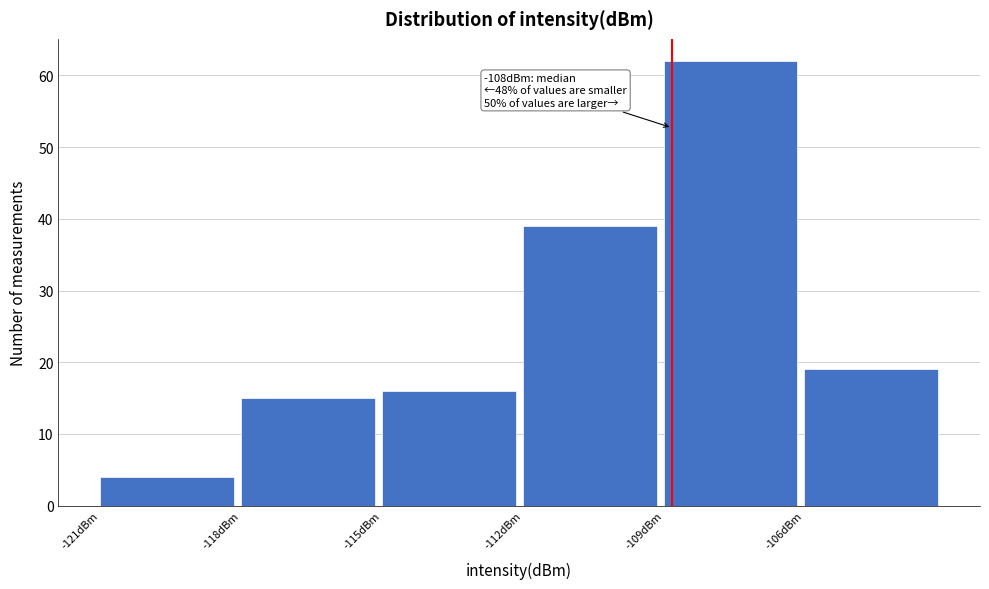

Over which range of the x-axis is the bar tallest?

-109 to -106